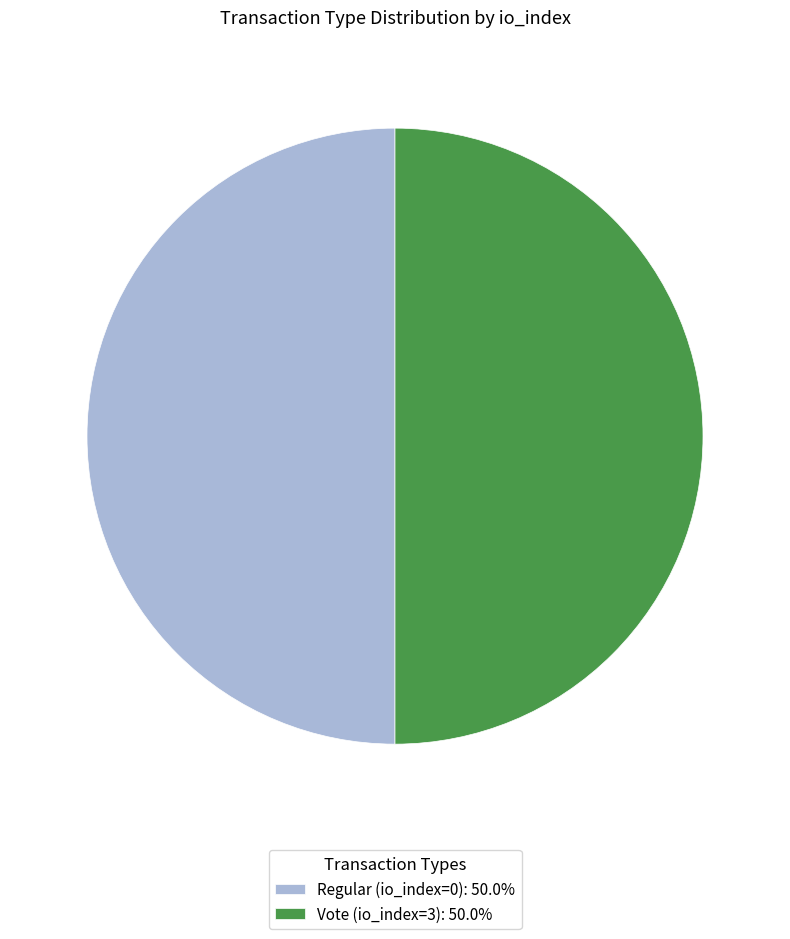

Do Vote (io_index=3): 50.0% and Regular (io_index=0): 50.0% together represent more than half of the pie?

Yes